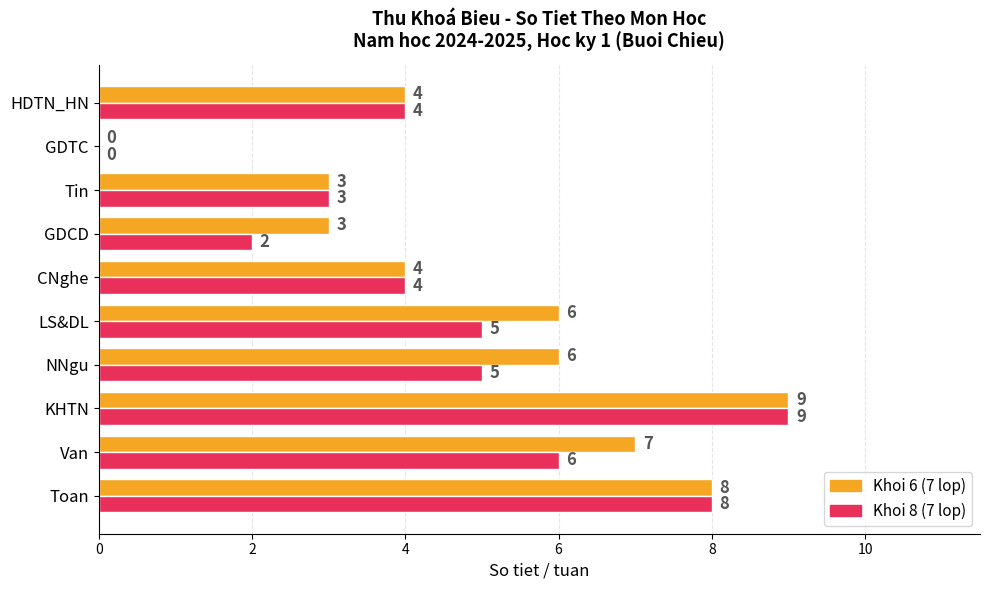

Between LS&DL and CNghe, which series saw the biggest shift?

Khoi 6 (7 lop)